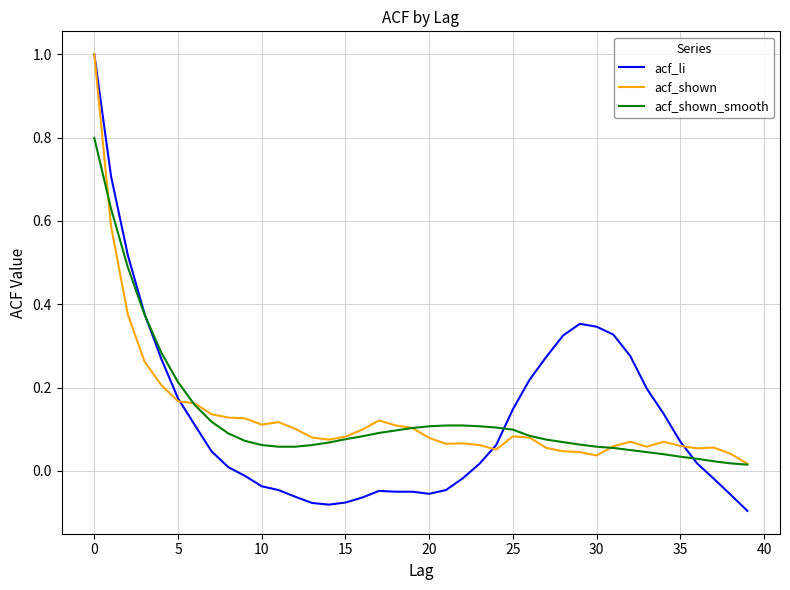

What is the maximum value shown in the chart?

1.0